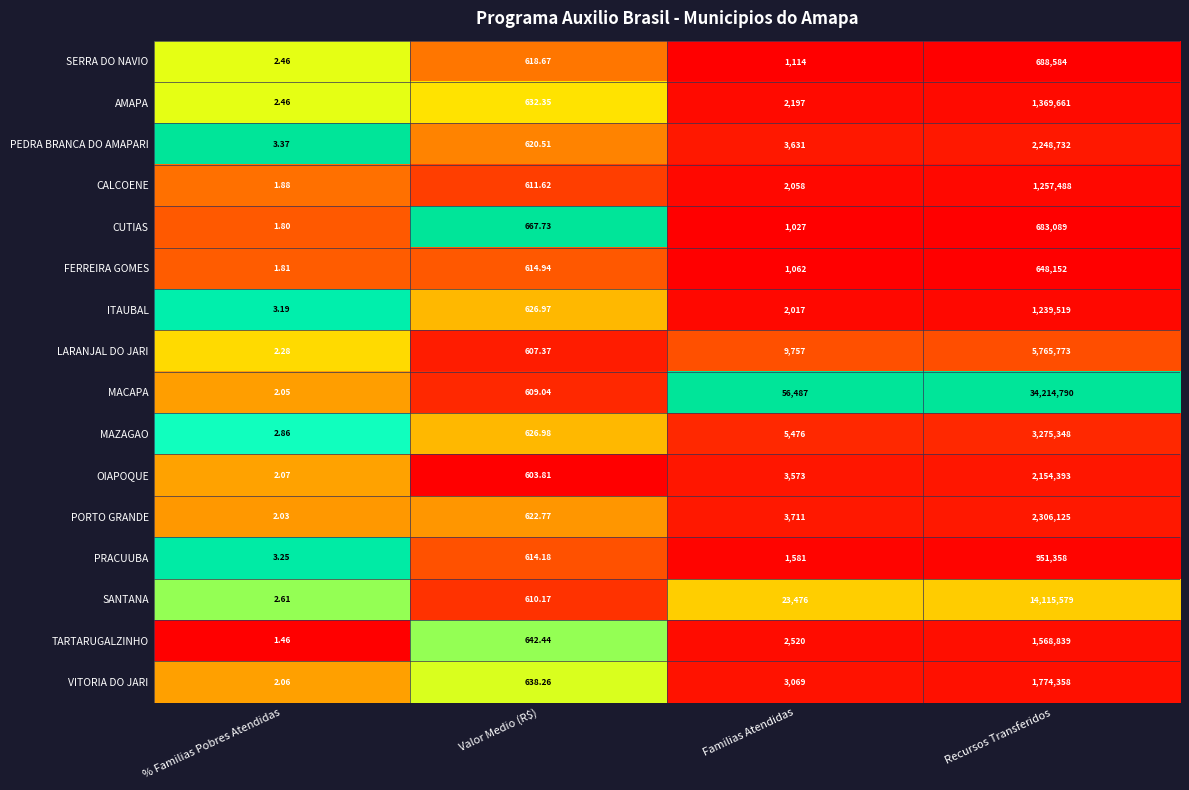

At which label is MACAPA closest to 17107396?

Familias Atendidas